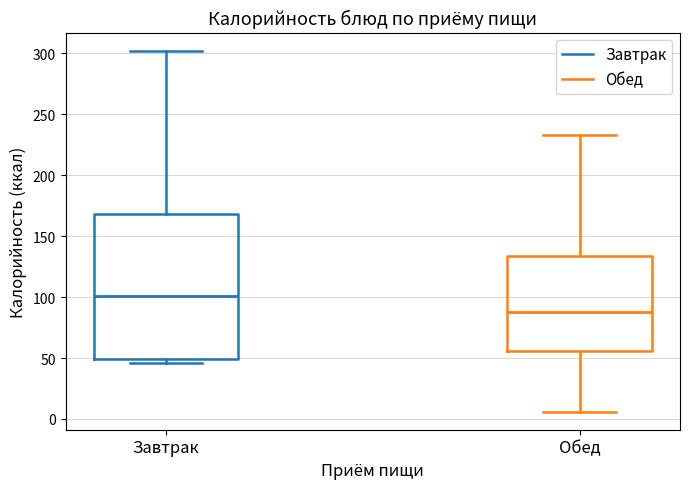

Comparing the boxes themselves (not the whiskers), which one is the tallest?

Завтрак